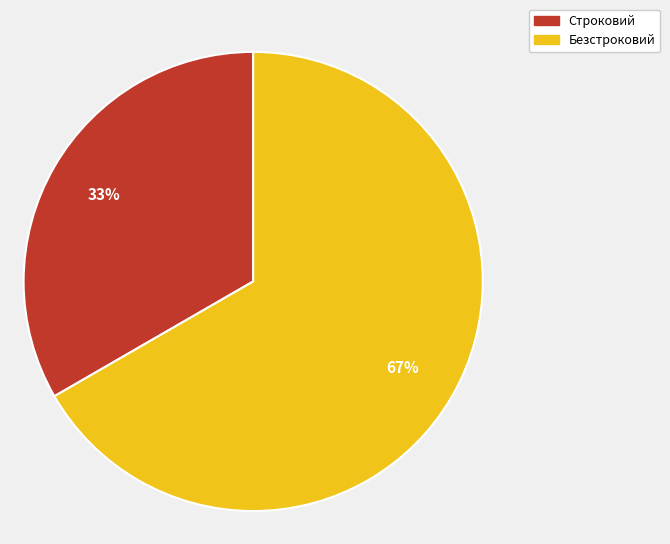

Which slice is the smallest?

Строковий